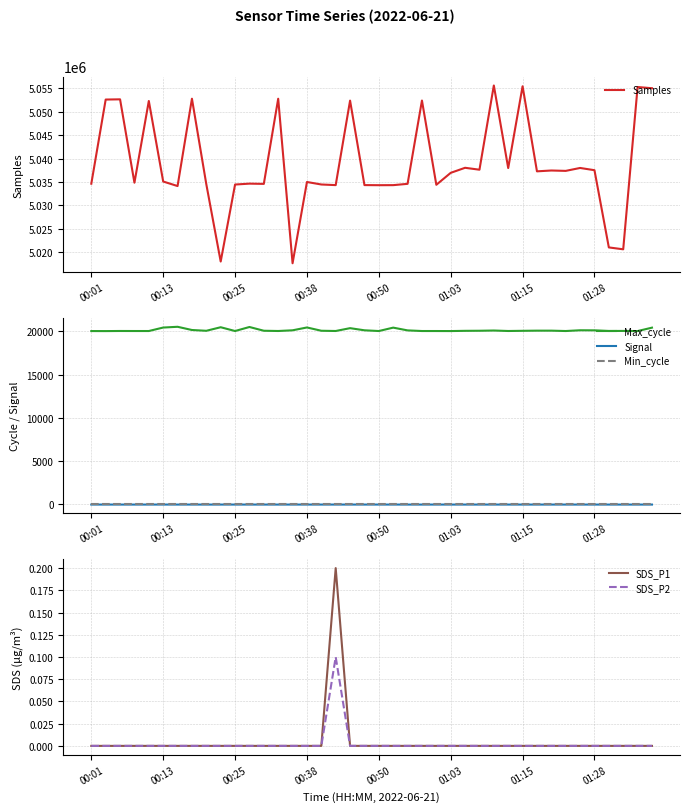

What is the maximum value for Max_cycle?

20536